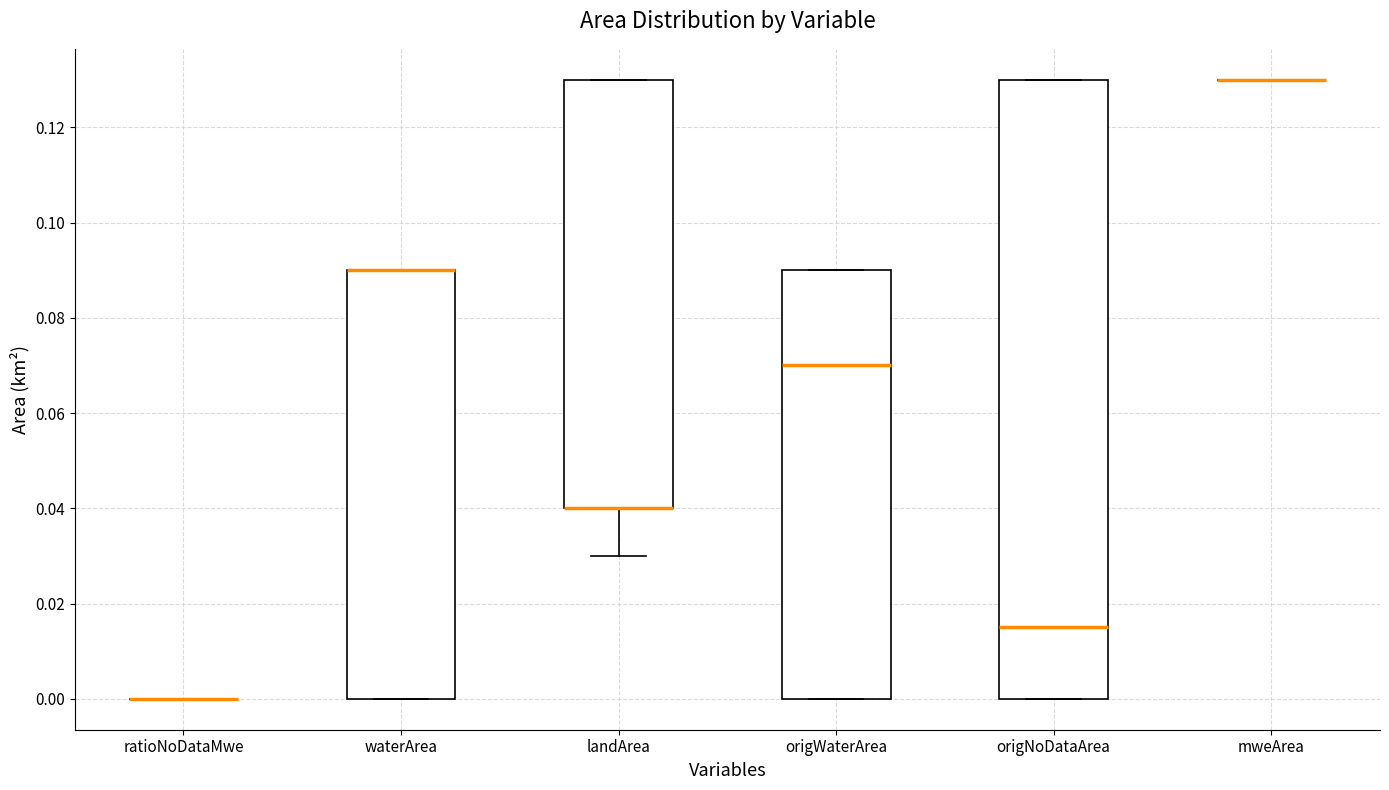

Where is the upper edge of the box for landArea on the y-axis? The values are not printed on the chart, so give them approximately, as read against the axis.

0.130